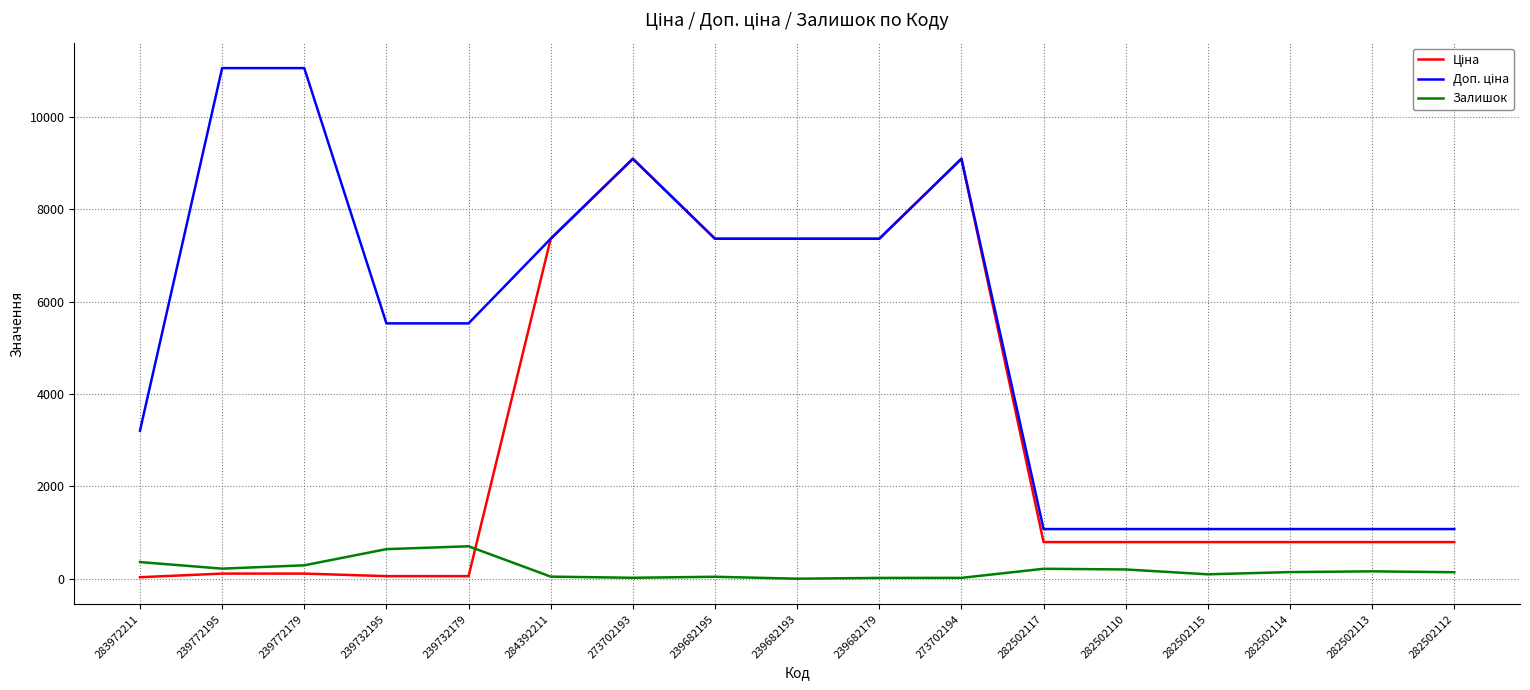

What is the maximum value shown in the chart?

11055.0